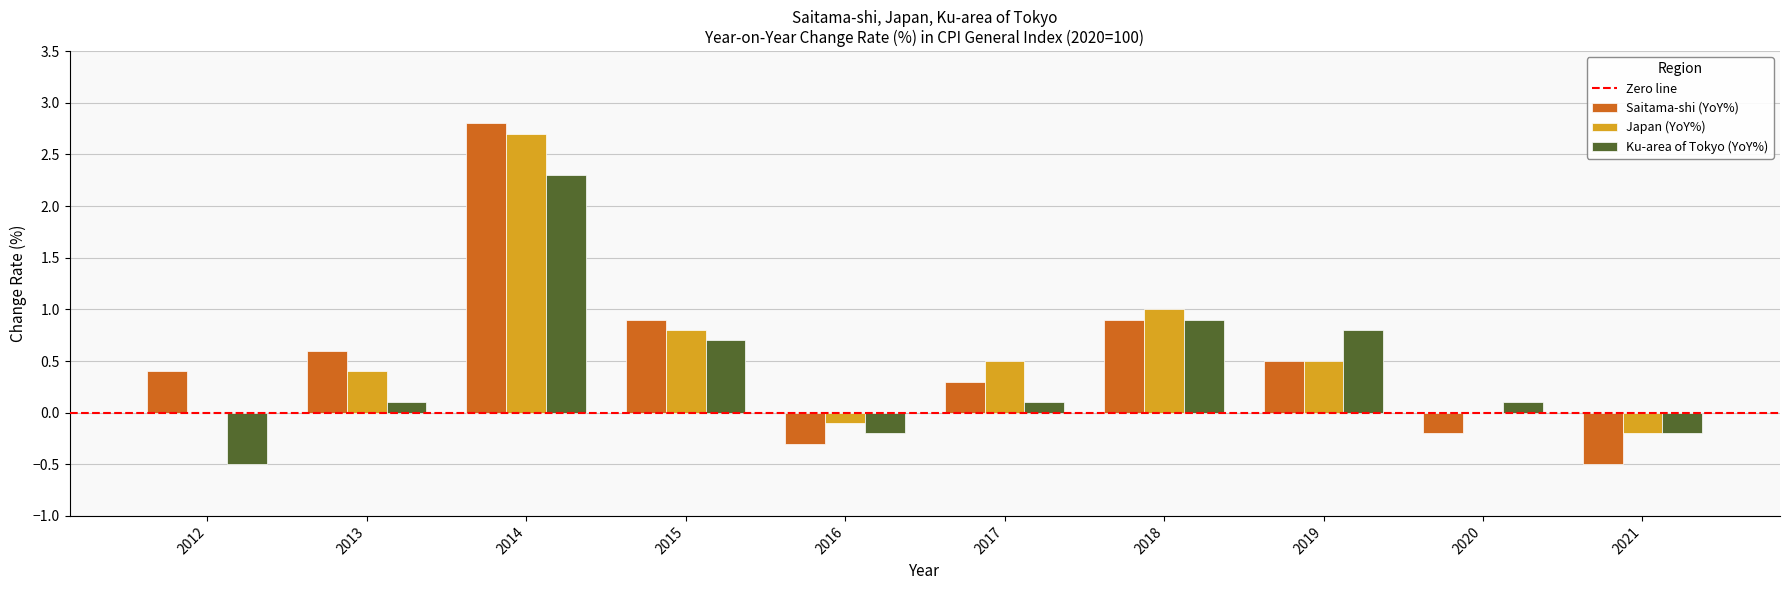

Which category has the highest value in the Saitama-shi (YoY%) series?

2014